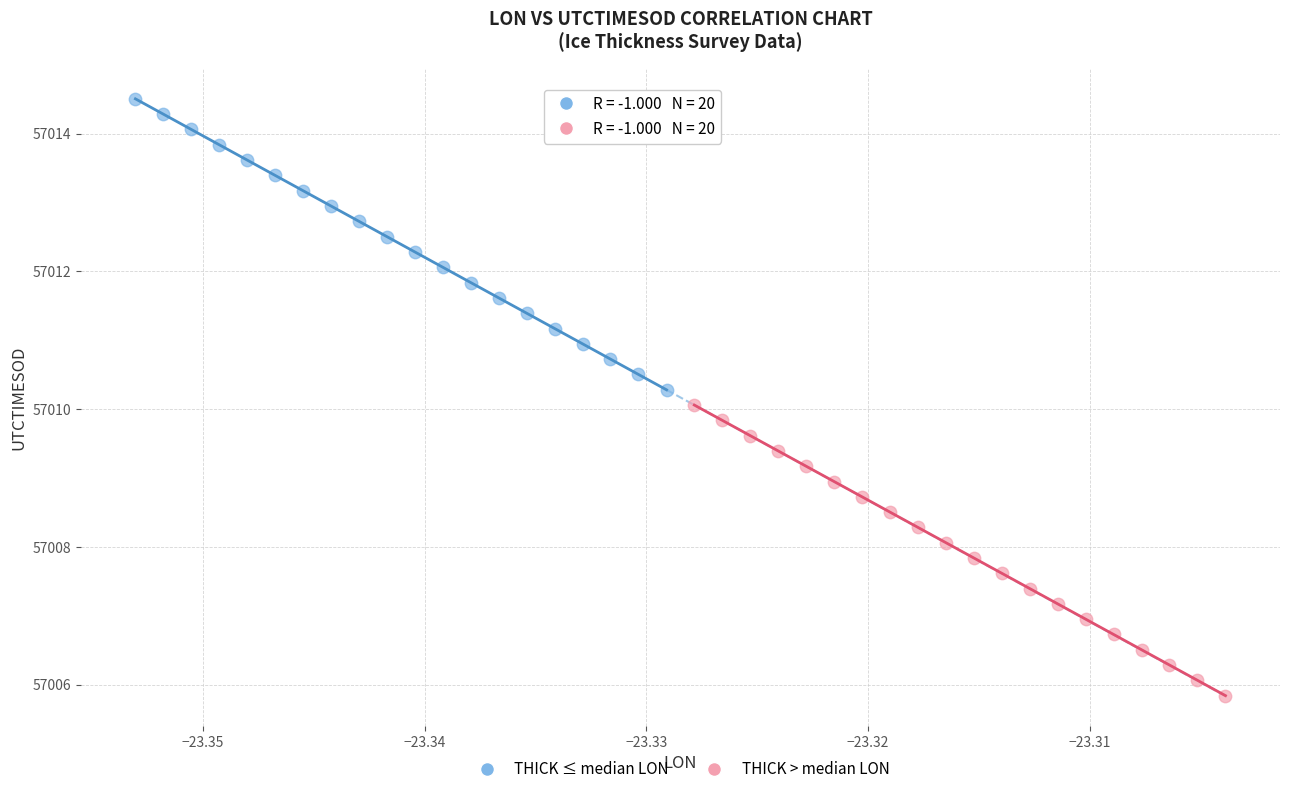

Which series contains the lowest Y value?

THICK > median LON